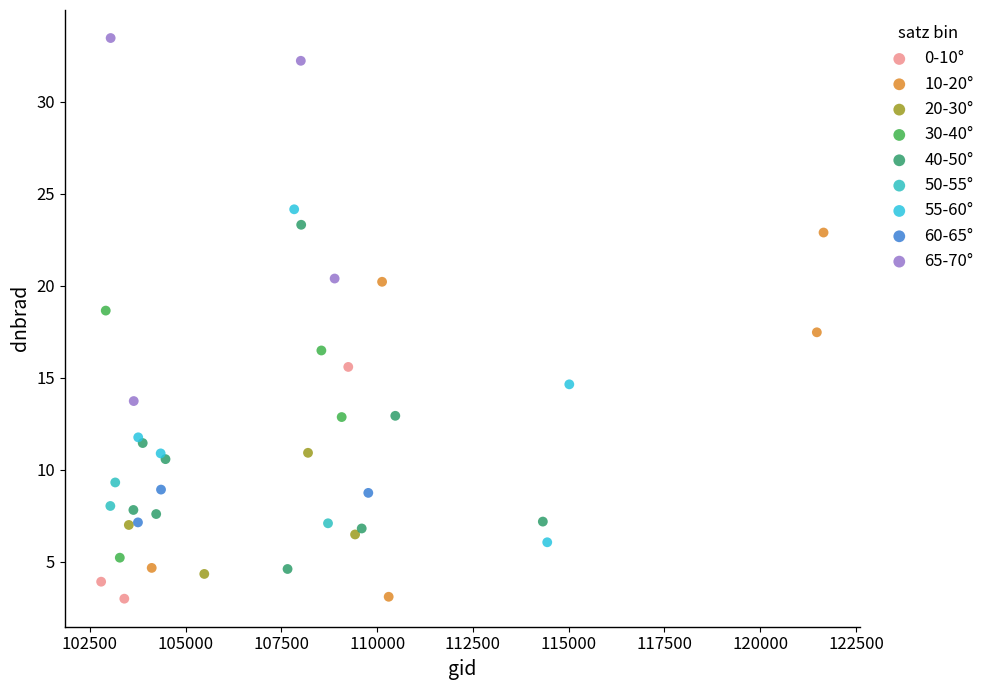

Which series reaches the maximum Y coordinate?

65-70°